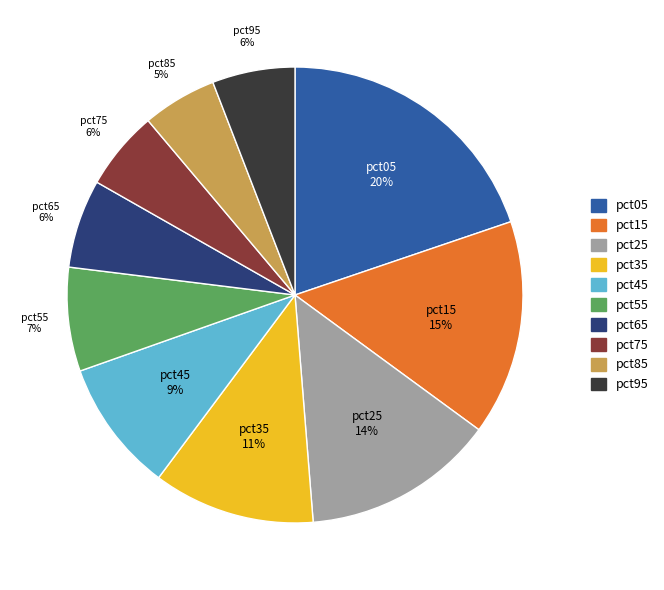

Is it true that pct05 is 20% of the pie?

True